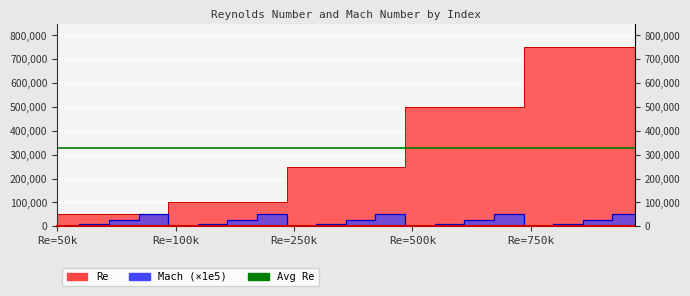

True or false: Re and Mach cross at least once.

False